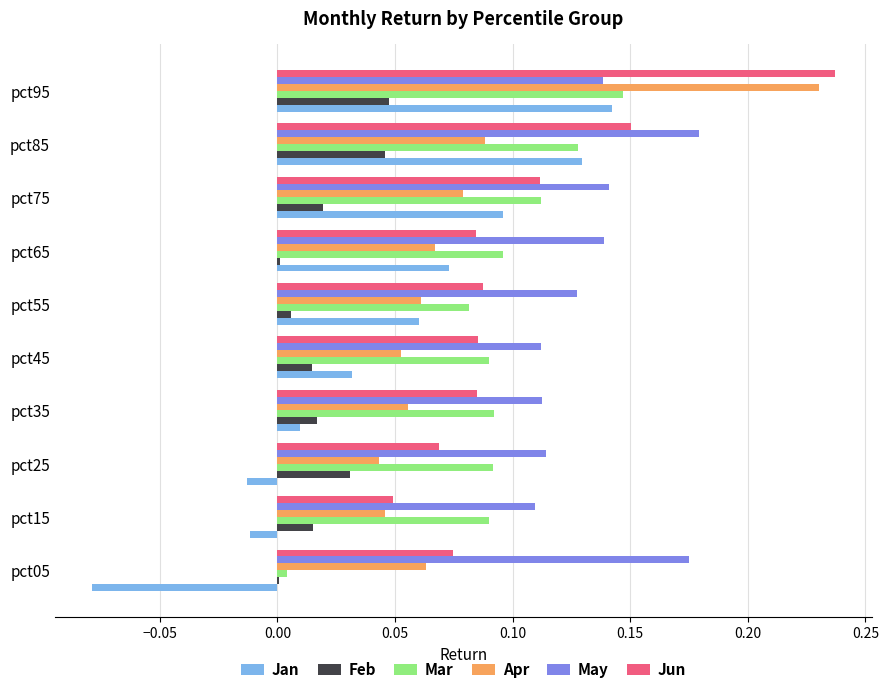

Which category has the highest value across all series?

pct95